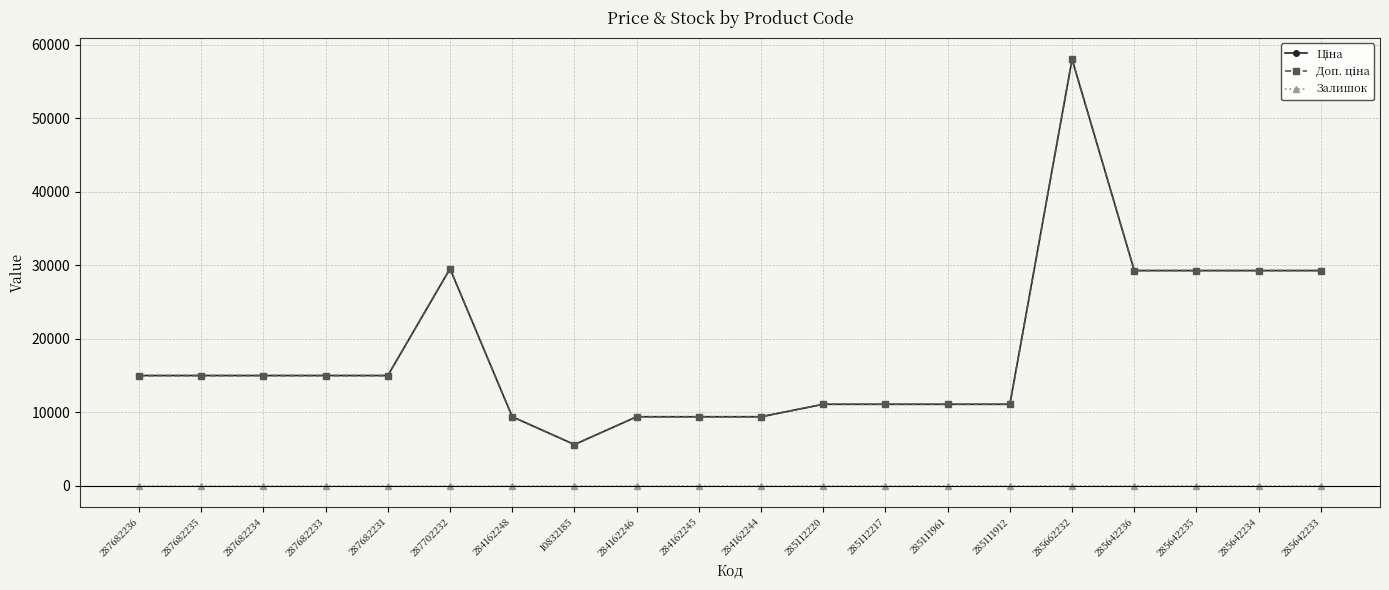

Which series has the widest spread of values?

Ціна